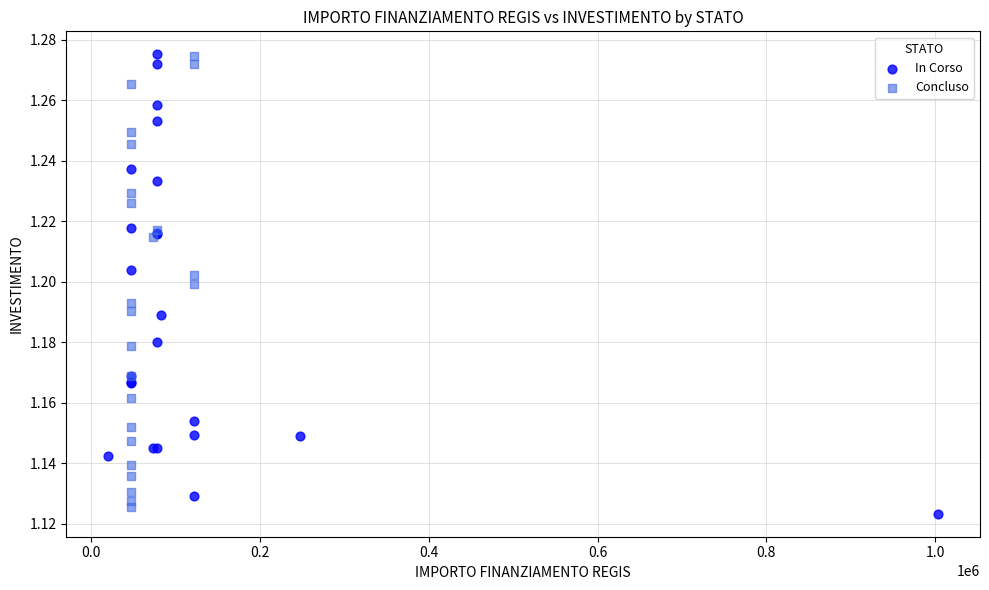

What are all the series names shown in the legend?

In Corso, Concluso